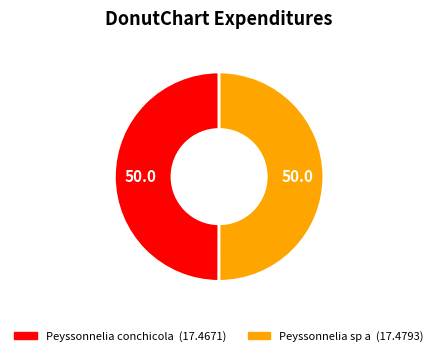

Is it true that Peyssonnelia sp a is 58% of the pie?

False